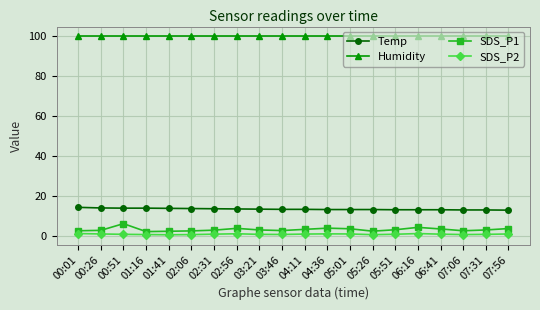

Rank the series at 06:16 from lowest to highest value.

SDS_P2, SDS_P1, Temp, Humidity